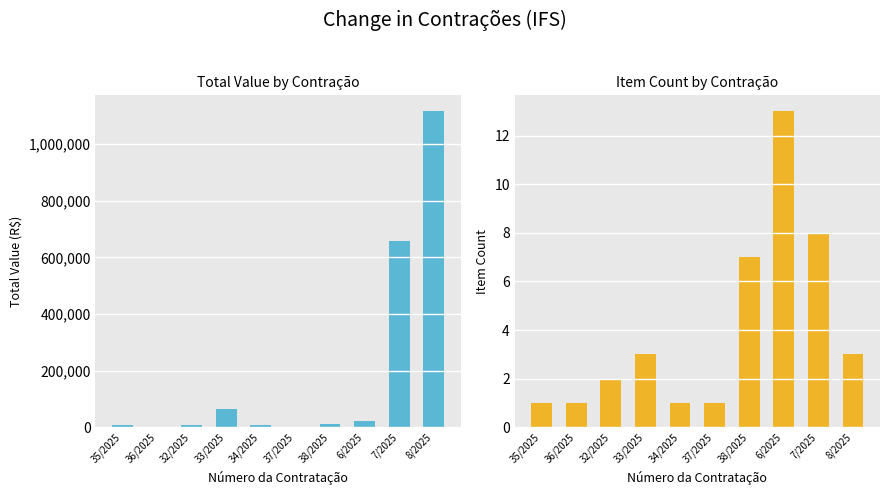

Reading left to right, extract all data points from this chart.

Total Value (R$): 35/2025=8992.0	36/2025=750.0	32/2025=6757.9	33/2025=63500.0	34/2025=6668.4	37/2025=950.0	38/2025=13091.8	6/2025=20580.0	7/2025=656540.0	8/2025=1115653.6
Item Count: 35/2025=1.0	36/2025=1.0	32/2025=2.0	33/2025=3.0	34/2025=1.0	37/2025=1.0	38/2025=7.0	6/2025=13.0	7/2025=8.0	8/2025=3.0